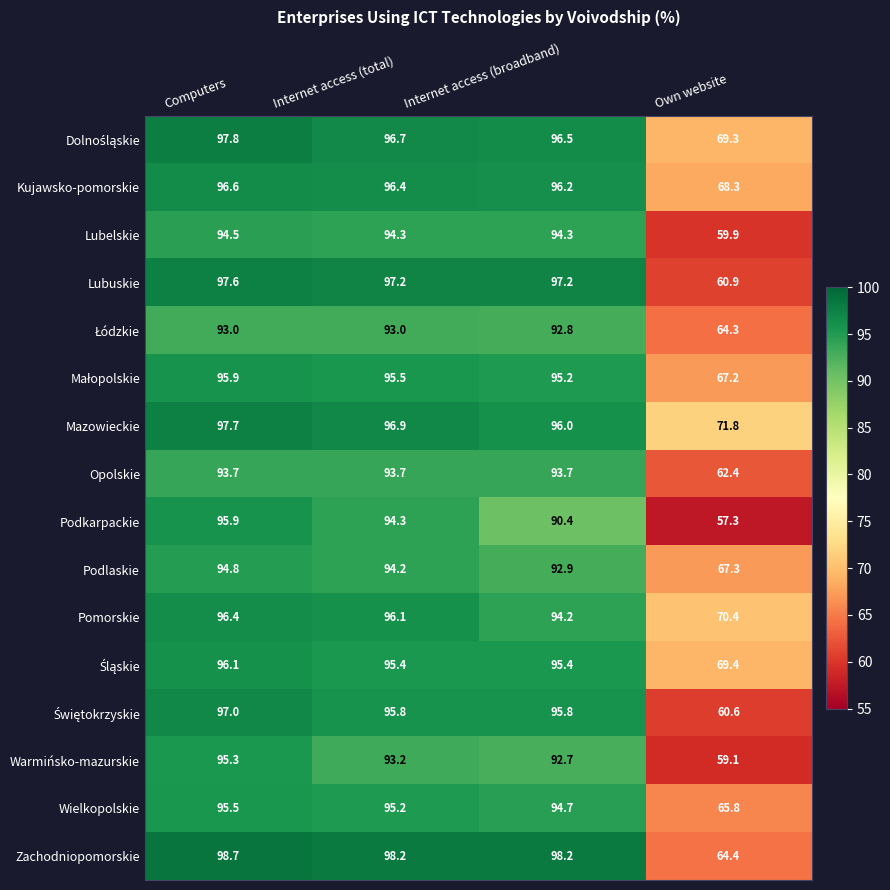

What is the sum of all Opolskie values?

343.5